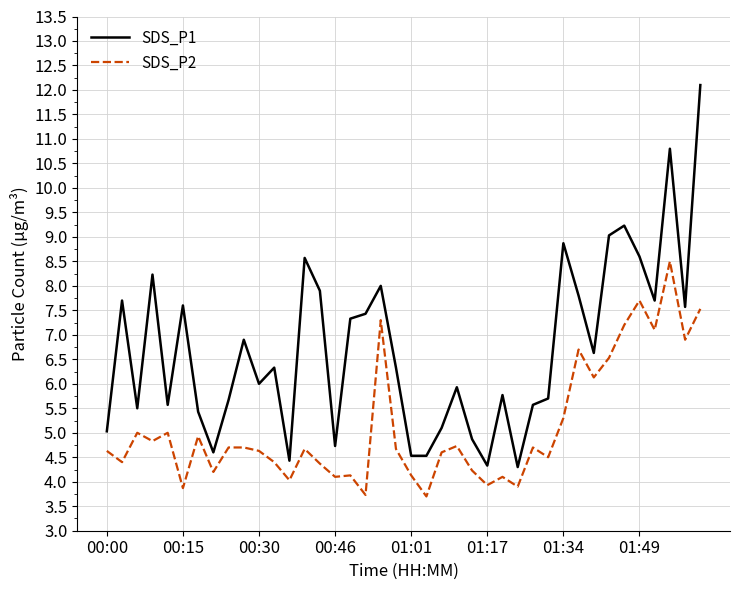

True or false: SDS_P1 and SDS_P2 cross at least once.

False